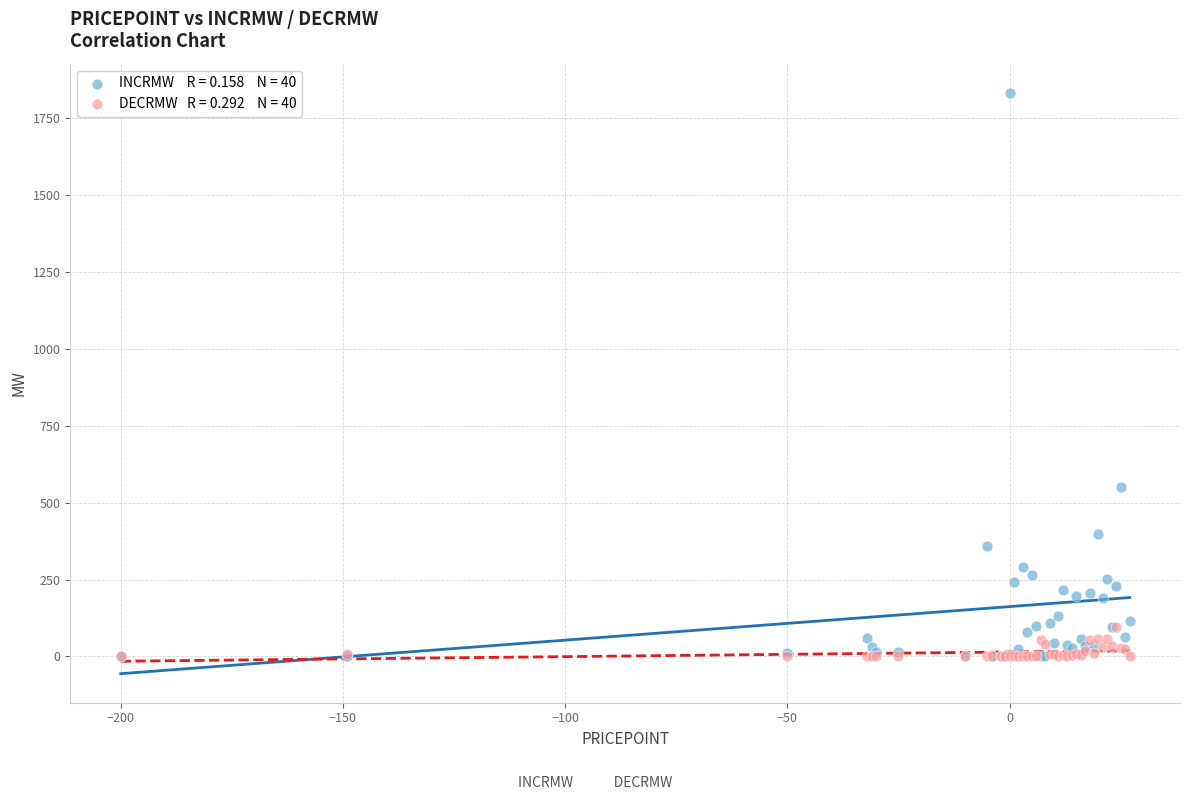

Across all series, what Y value is closest to 916?

552.8